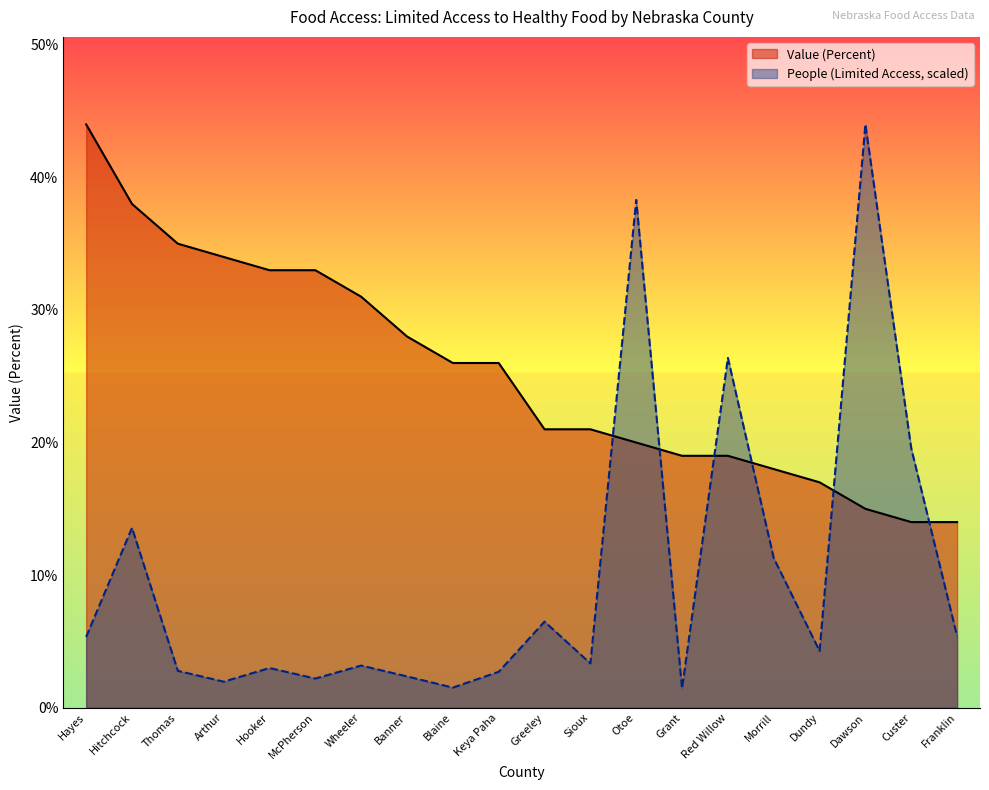

True or false: Value (Percent) and People (with Limited Access) intersect in this chart.

True